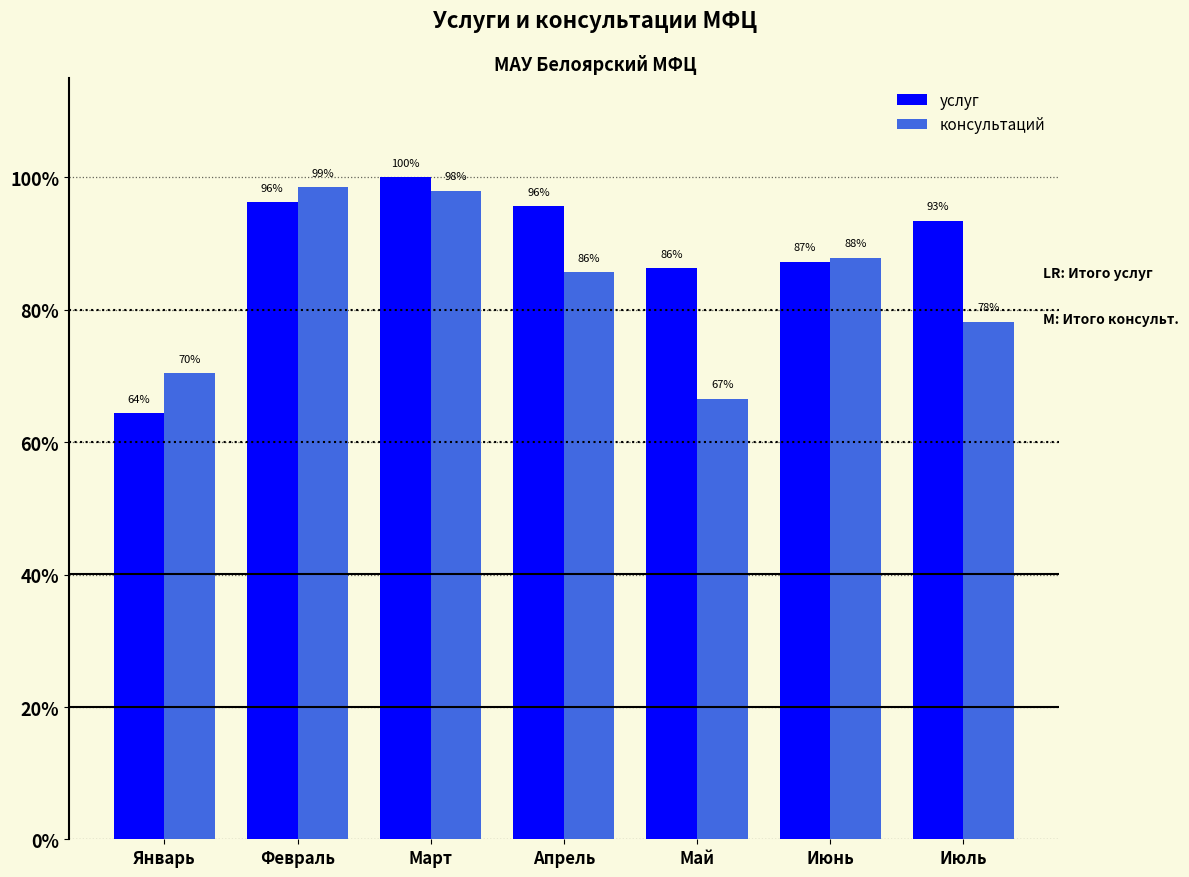

What are all the series names shown in the legend?

услуг, консультаций